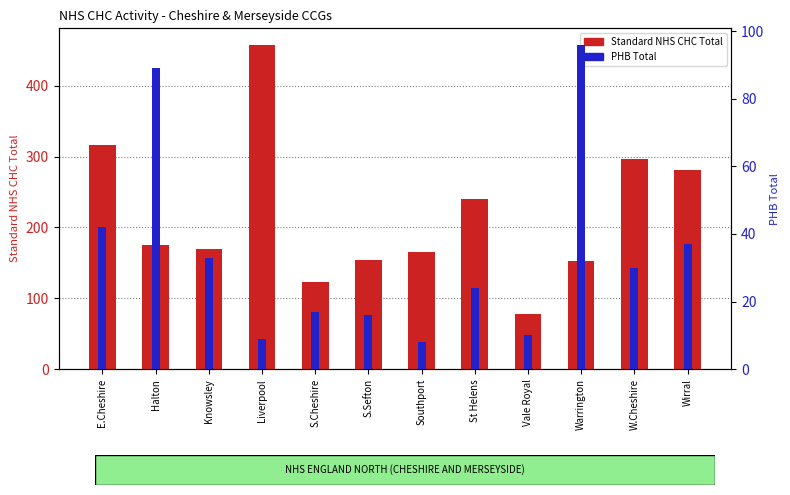

Reading left to right, extract all data points from this chart.

Standard NHS CHC Total: 316	175	170	458	123	154	166	240	78	152	296	281
PHB Total: 42	89	33	9	17	16	8	24	10	96	30	37